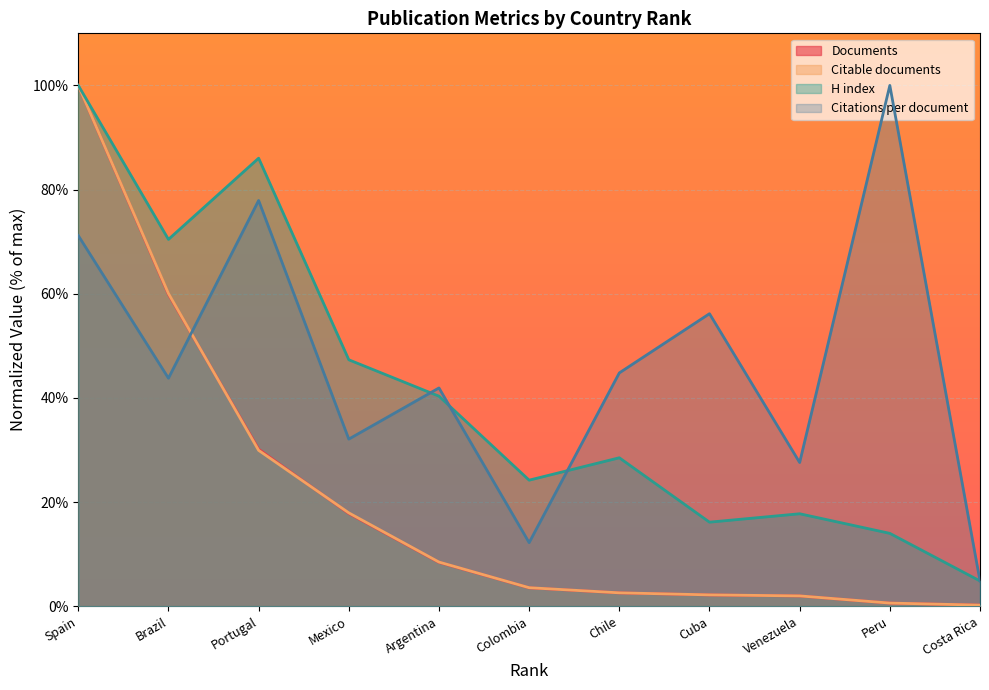

What is the sum of the Citations per document values at Peru and Chile?

144.8